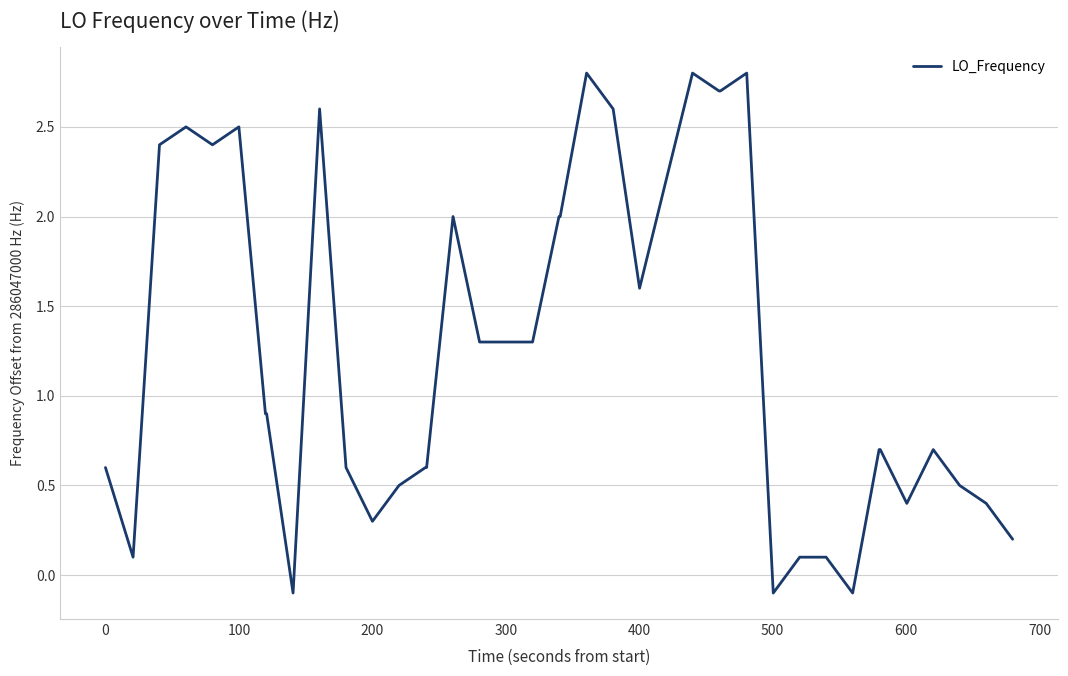

What is the greatest value displayed?

2.8